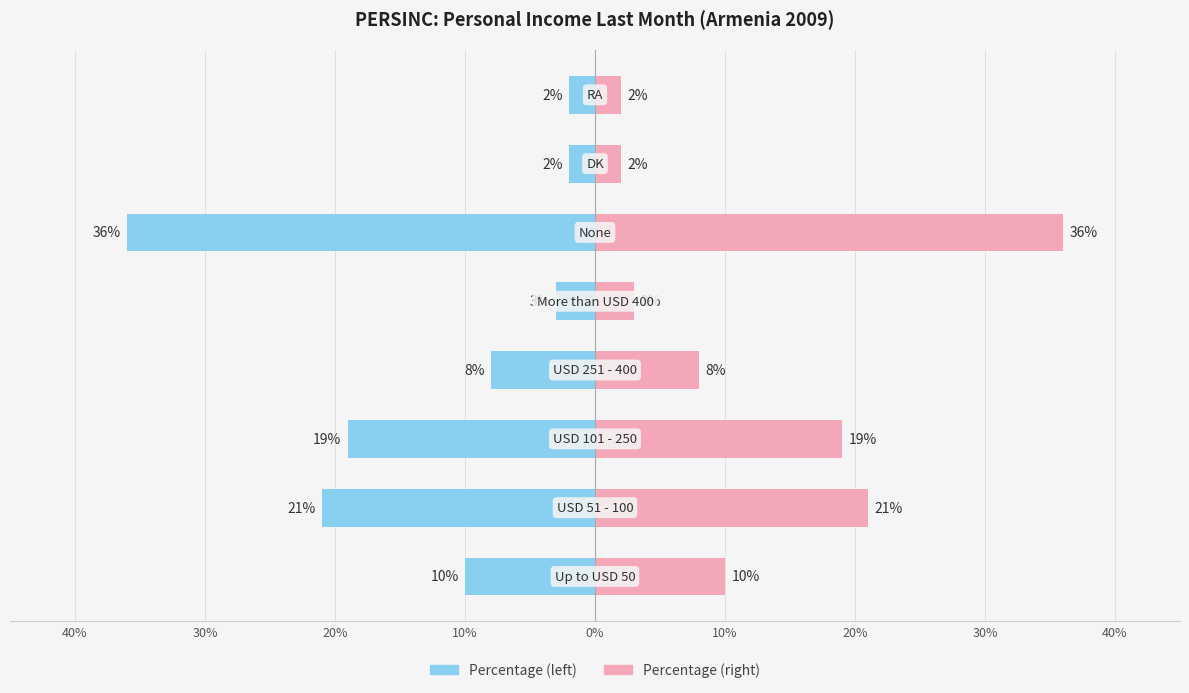

What is the difference between the maximum and minimum values in the Right (value) series?

34